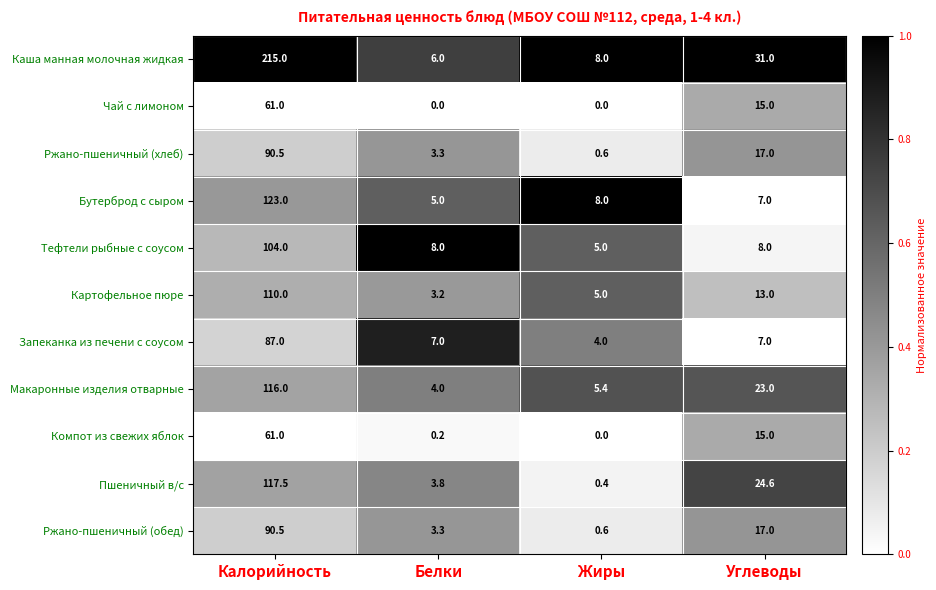

What is the difference between the maximum and minimum values in the Бутерброд с сыром series?

118.0